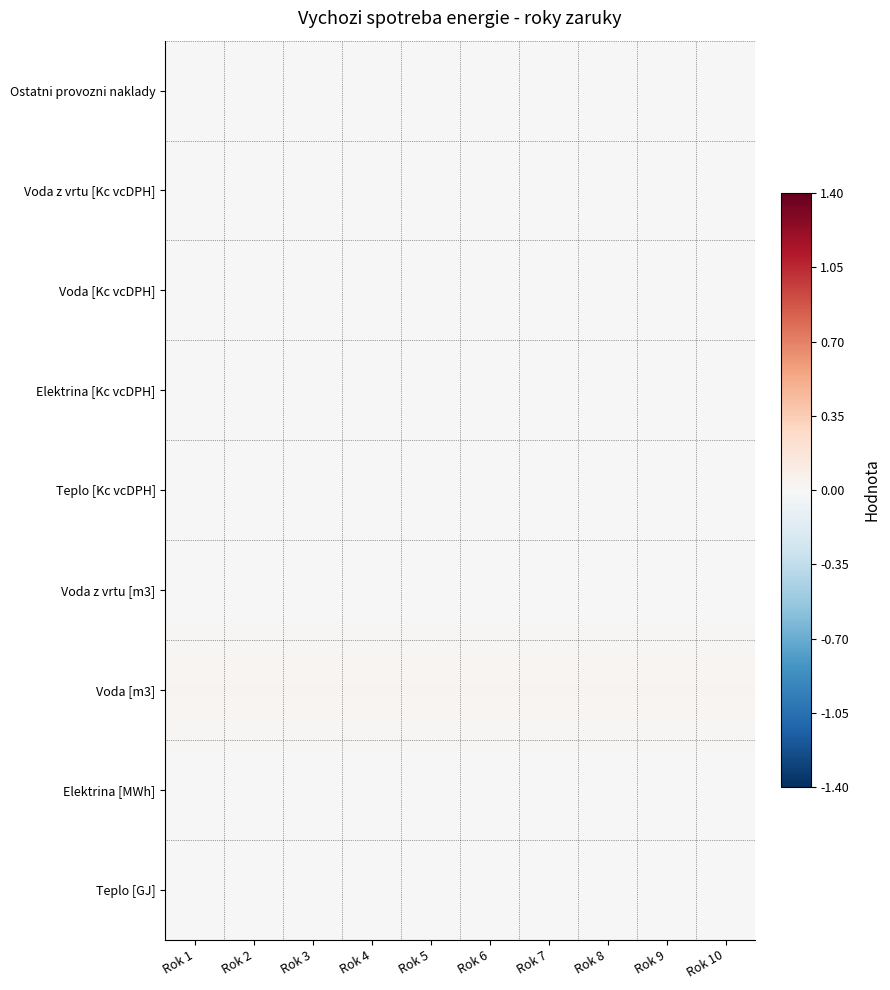

At Rok 3, list the series in order from smallest to largest.

Elektrina [MWh], Teplo [GJ], Voda z vrtu [m3], Teplo [Kc vcDPH], Elektrina [Kc vcDPH], Voda [Kc vcDPH], Voda z vrtu [Kc vcDPH], Ostatni provozni naklady, Voda [m3]